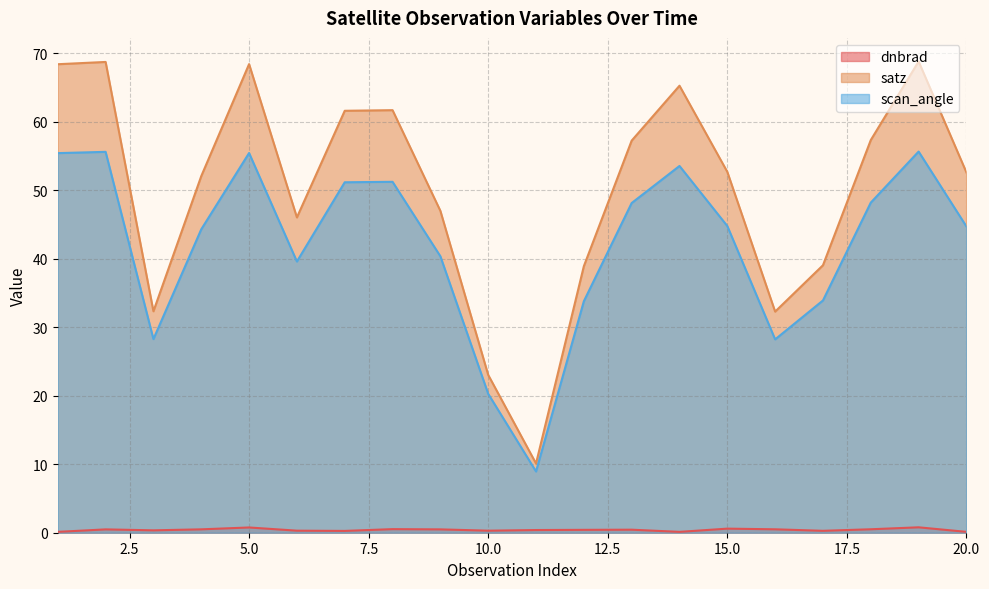

Reading right to left, what are all the values shown in this chart?

dnbrad: 0.1	0.8	0.5	0.3	0.5	0.6	0.1	0.4	0.4	0.4	0.3	0.5	0.5	0.3	0.3	0.8	0.5	0.3	0.5	0.1
satz: 52.6	68.8	57.3	39.1	32.3	52.7	65.3	57.3	38.9	10.1	23.0	47.0	61.7	61.6	46.0	68.4	52.1	32.3	68.7	68.4
scan_angle: 44.7	55.7	48.2	33.9	28.2	44.8	53.6	48.1	33.8	8.9	20.3	40.4	51.2	51.2	39.6	55.4	44.3	28.3	55.6	55.4